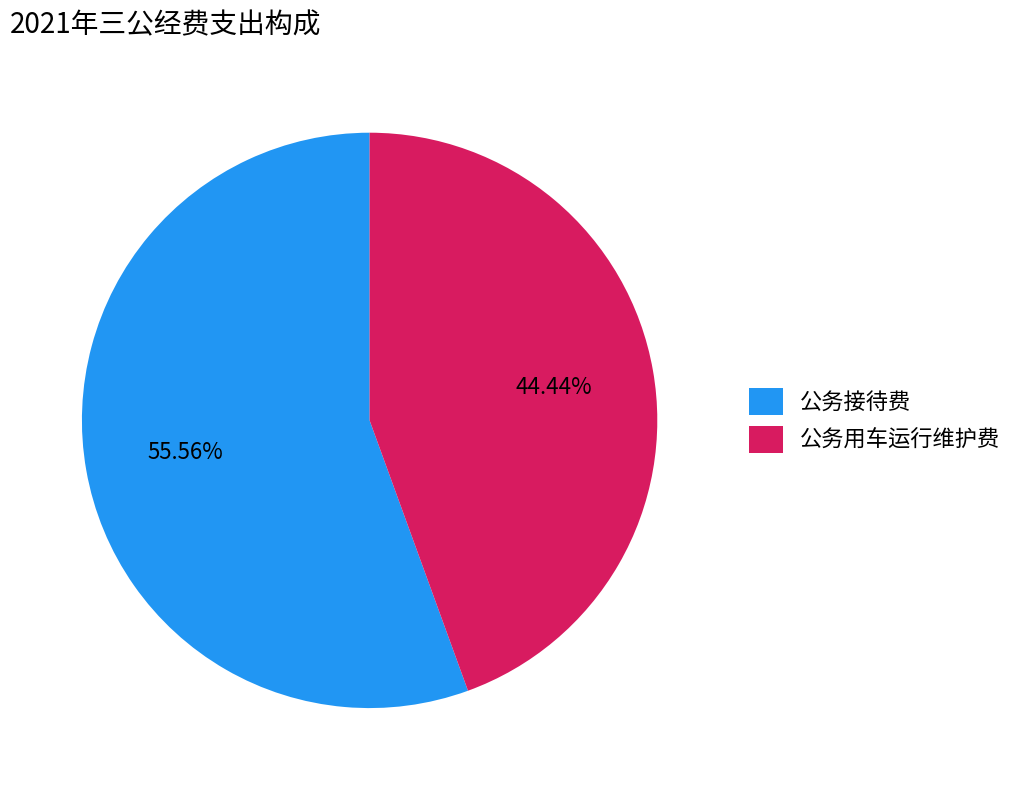

To the nearest percent, what percentage of the pie is 公务用车运行维护费?

44%